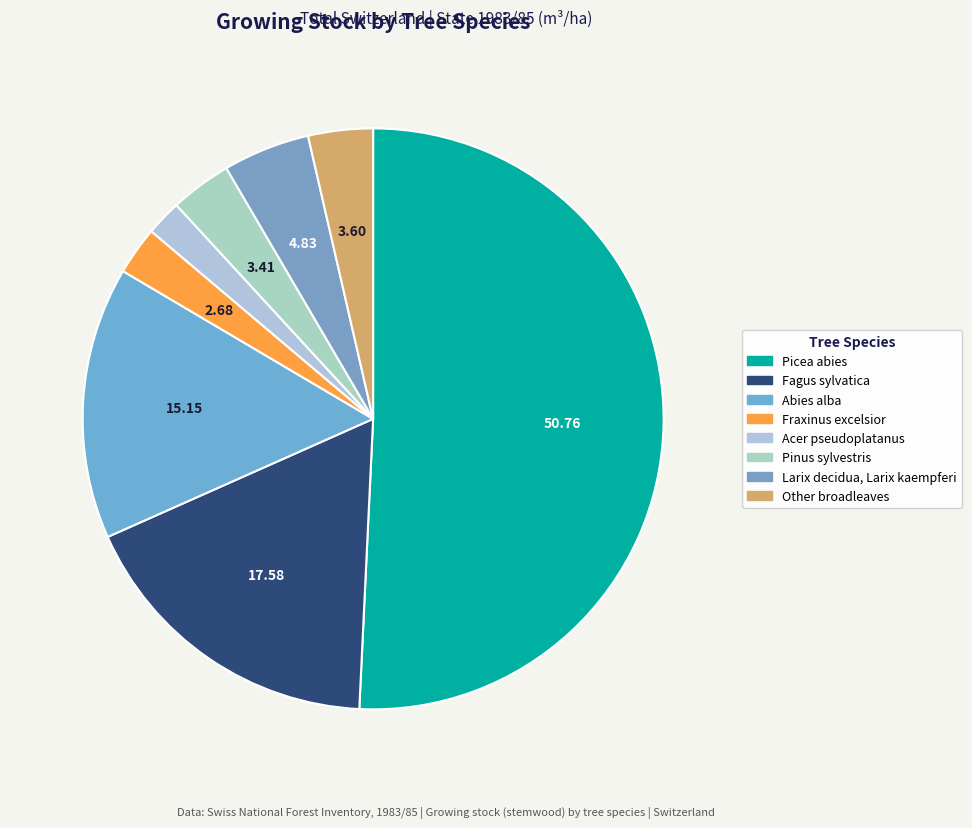

What is the smallest slice in the pie chart?

Acer pseudoplatanus